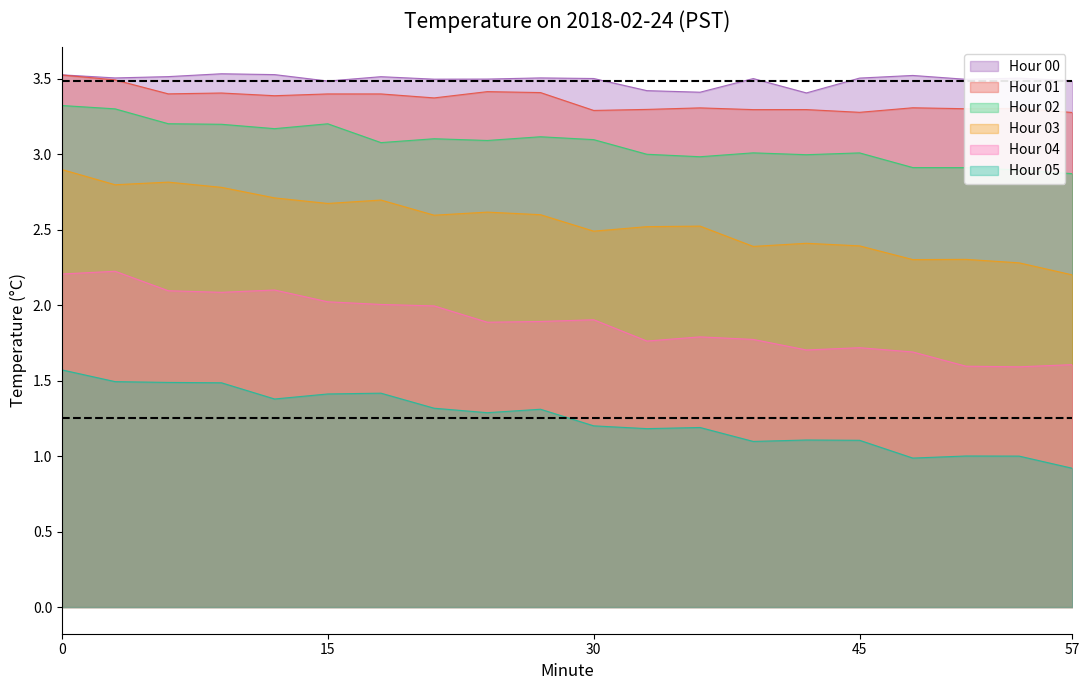

At how many categories does at least one series exceed 2?

20